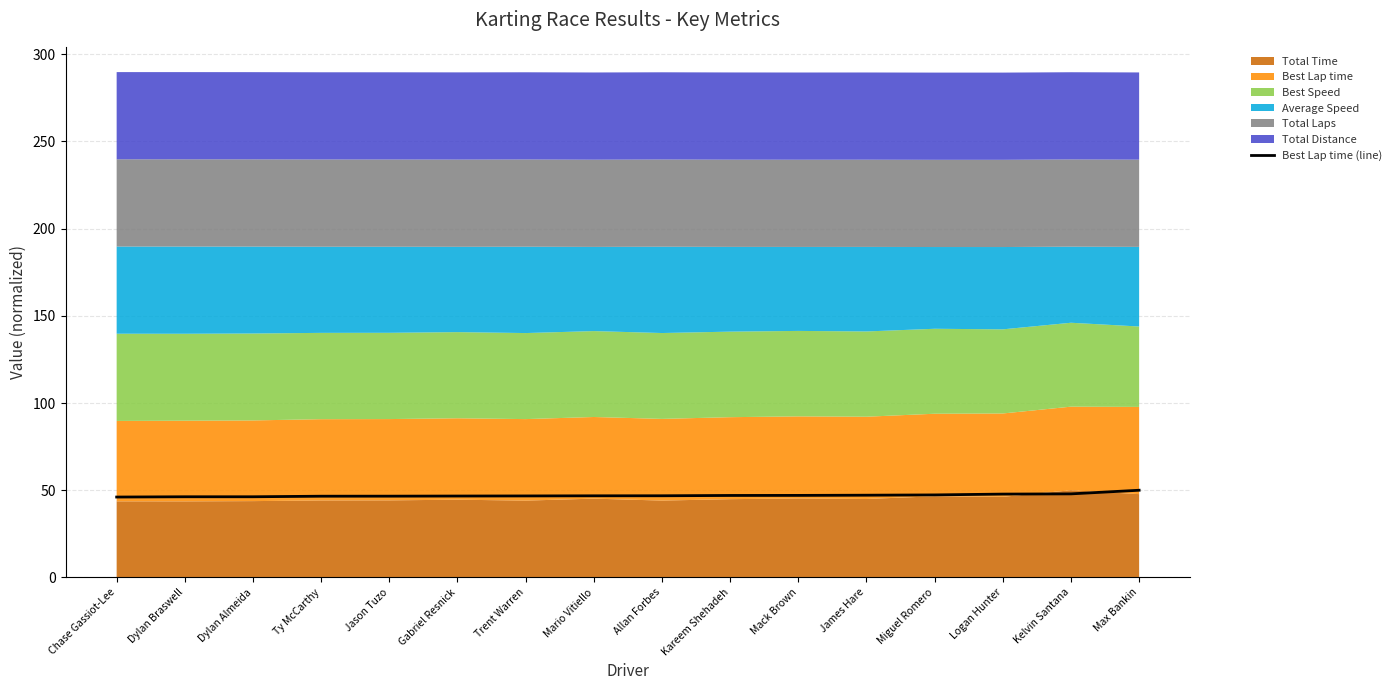

Rank the categories by value from lowest to highest.

Chase Gassiot-Lee, Dylan Braswell, Dylan Almeida, Ty McCarthy, Jason Tuzo, Gabriel Resnick, Trent Warren, Mario Vitiello, Allan Forbes, Kareem Shehadeh, Mack Brown, James Hare, Miguel Romero, Logan Hunter, Kelvin Santana, Max Bankin